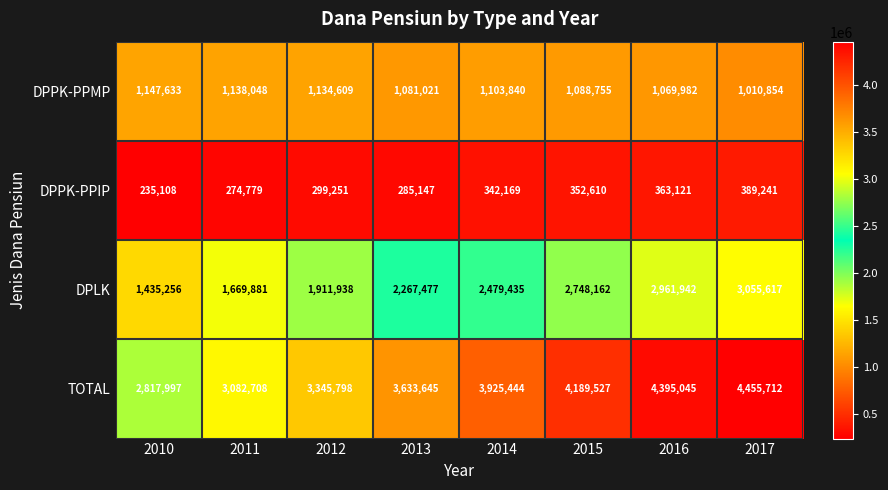

What value does the DPPK-PPMP series have at 2016, to the nearest 100?

1070000